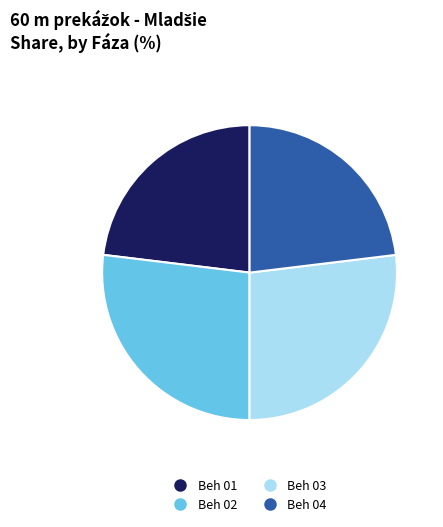

Approximately how many times larger is the value at Beh 04 compared to Beh 03?

0.9